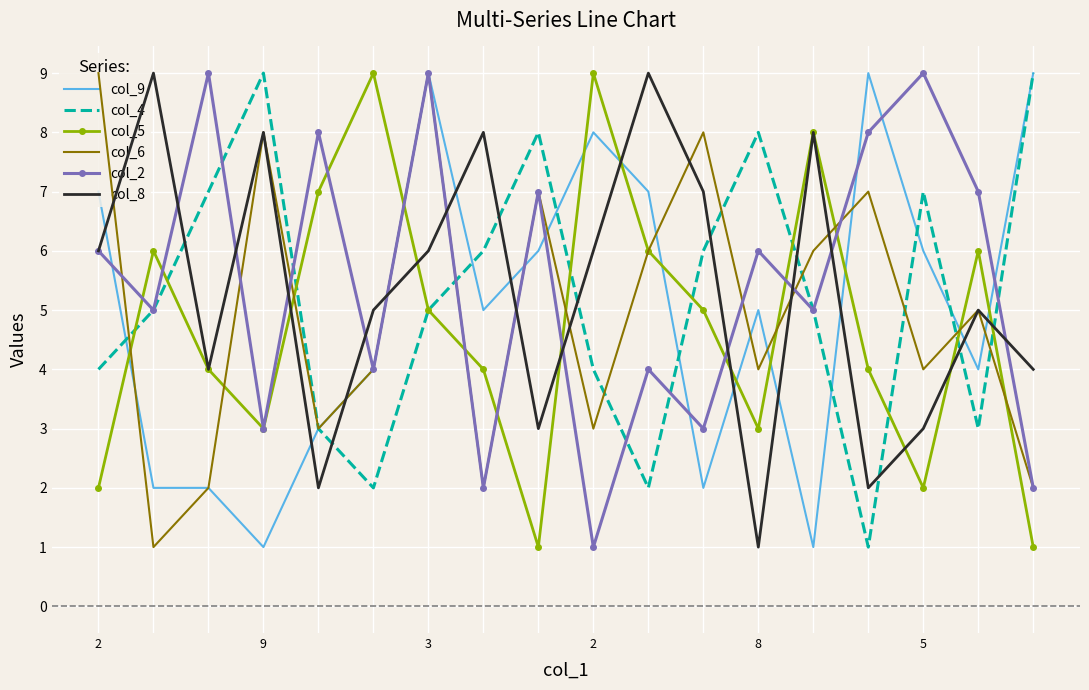

What is the greatest value displayed?

9